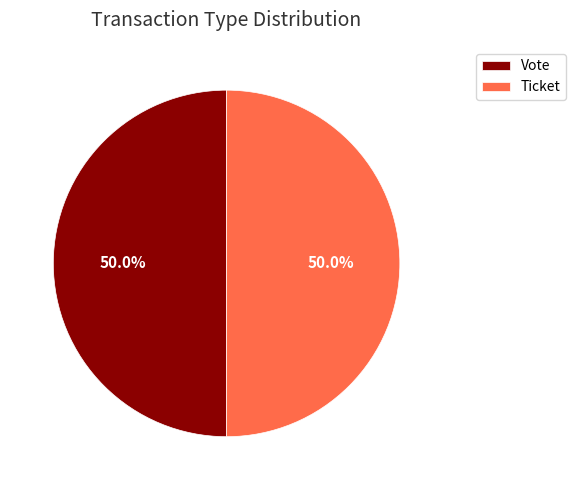

What portion of the pie excludes Ticket?

50.0%